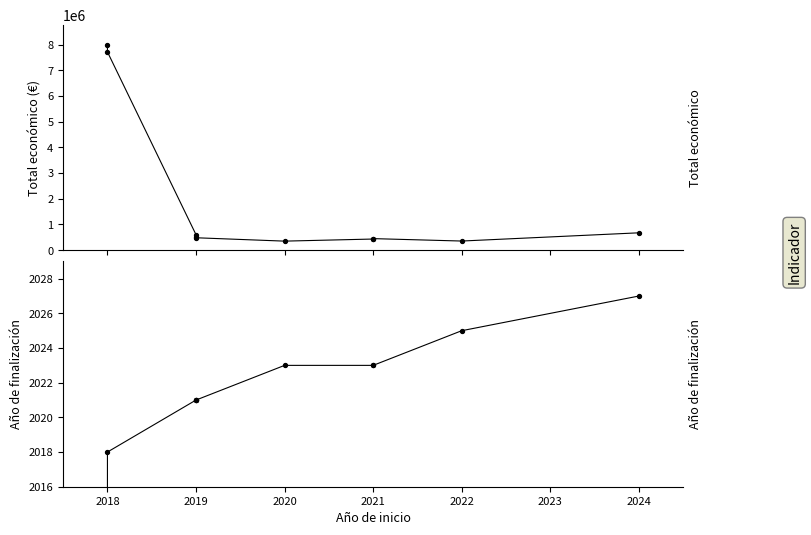

What is the total value across all series at 2024?

674834